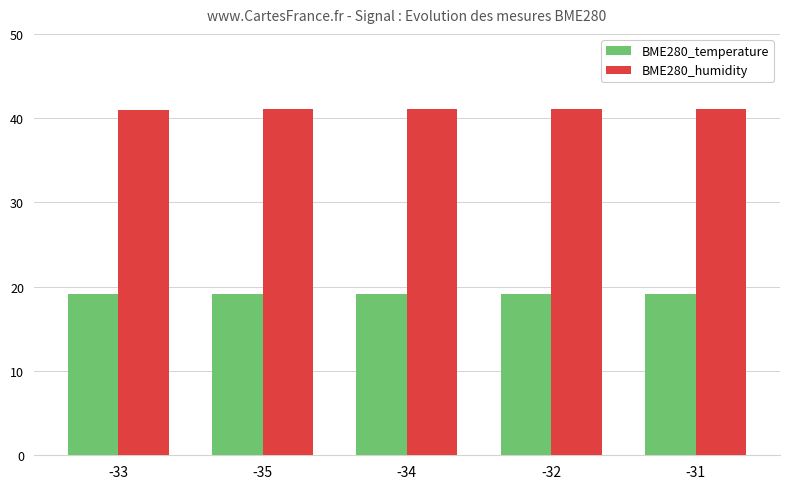

What is the spread (max minus min) of values at -34?

21.9